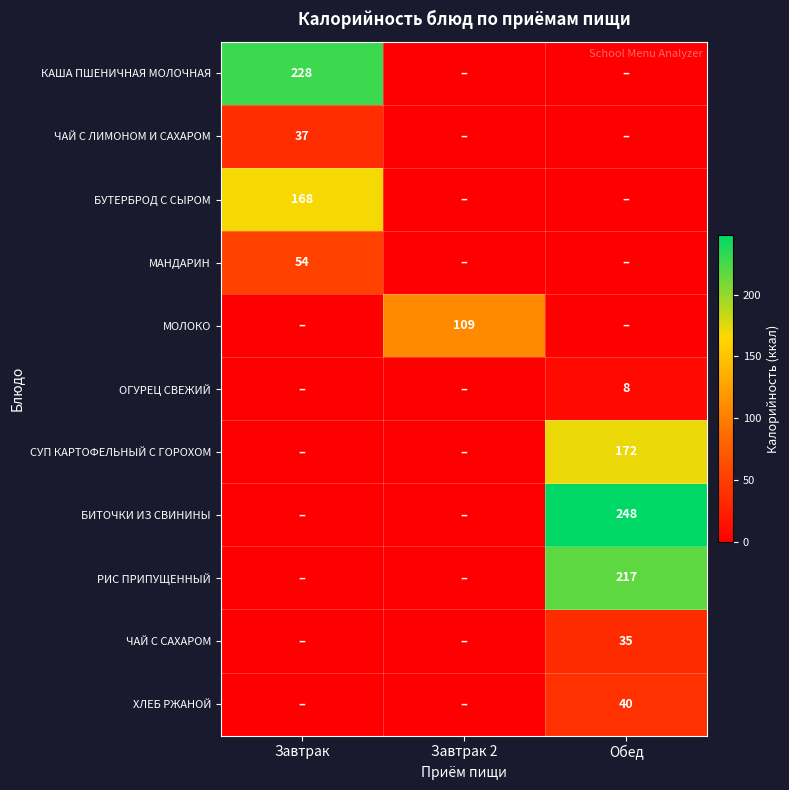

Between Обед and Завтрак, which is larger?

Завтрак